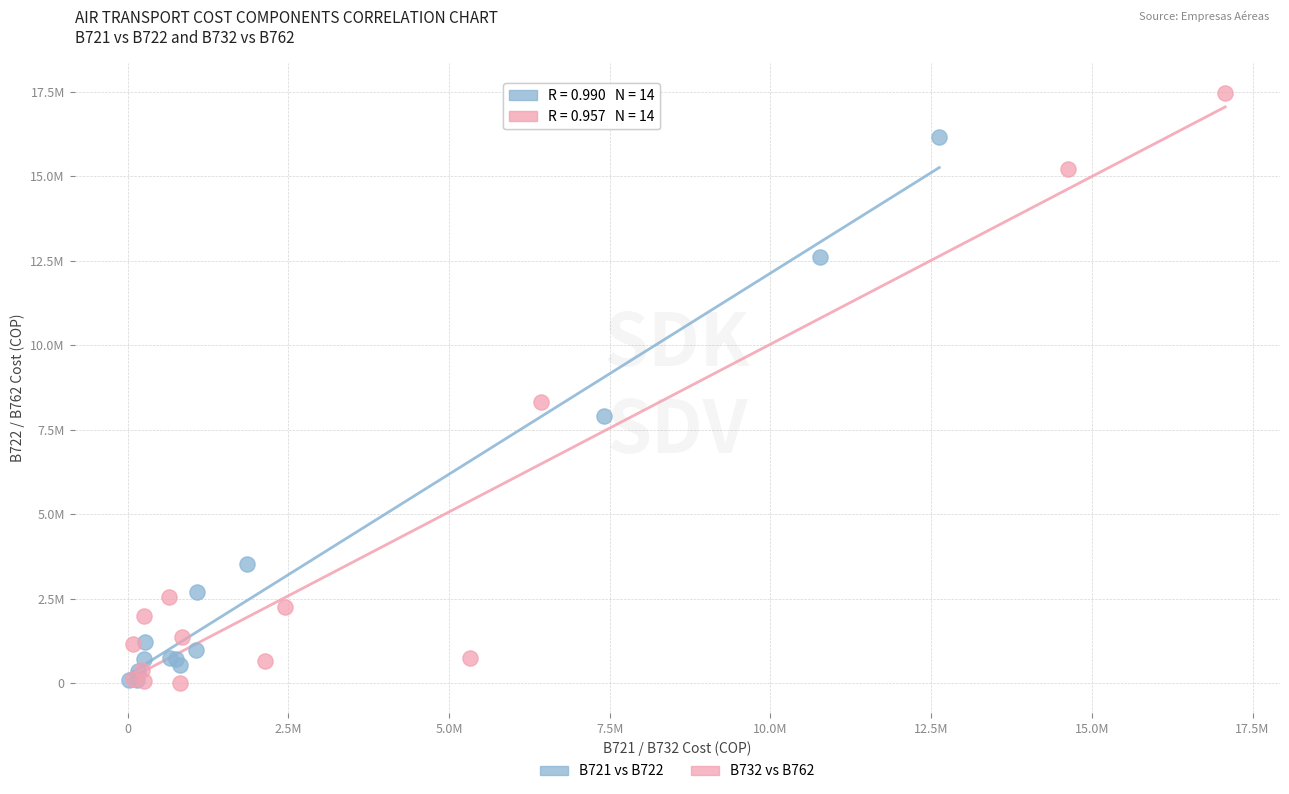

Which series has the largest Y range (max minus min)?

B732 vs B762